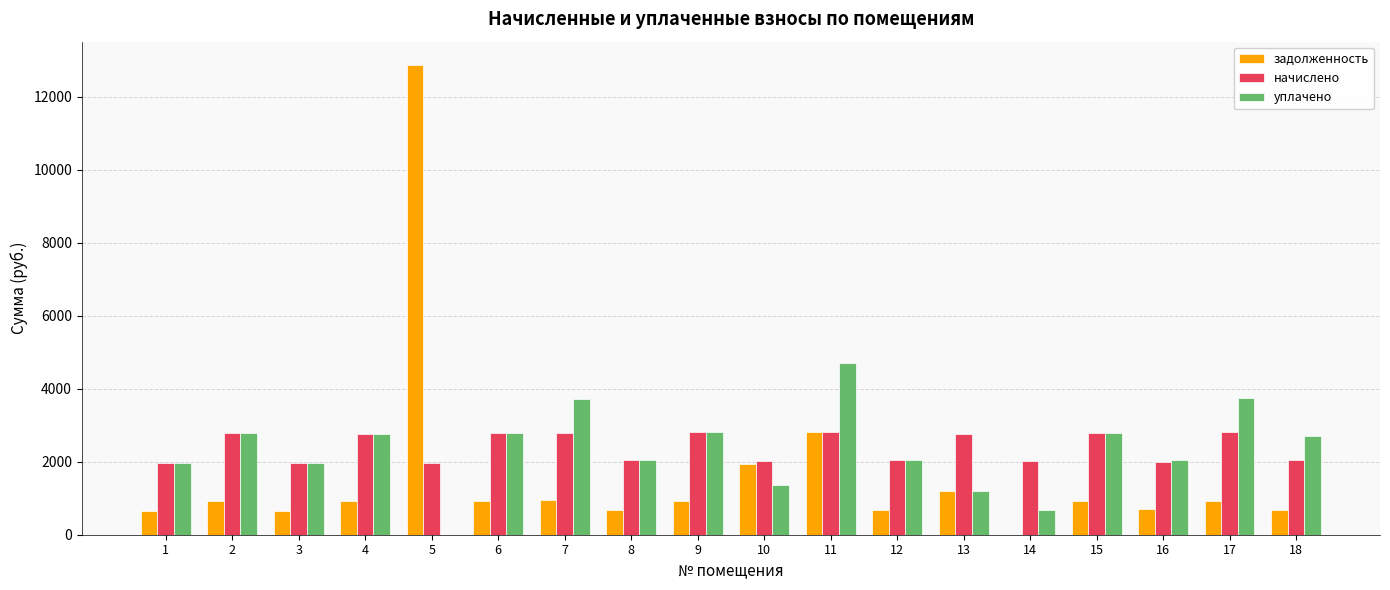

What is the sum of all уплачено values?

42154.6